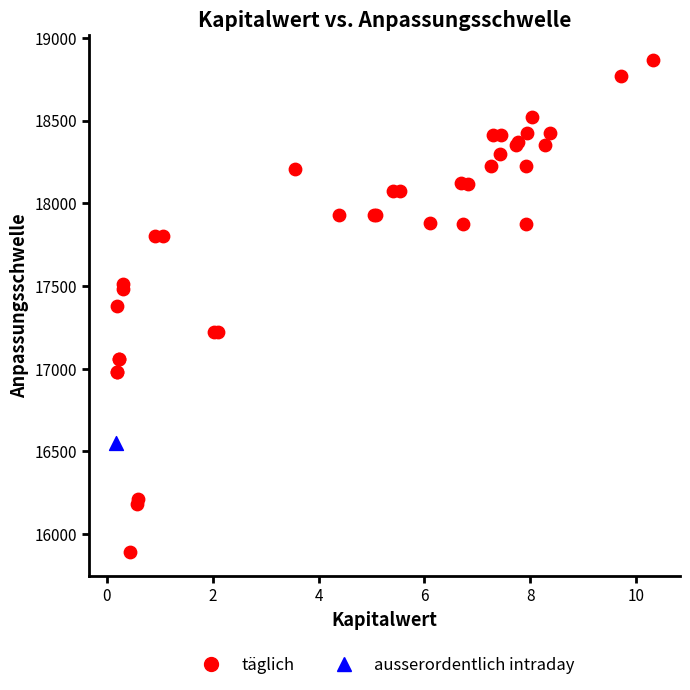

What are all the series names shown in the legend?

täglich, ausserordentlich intraday